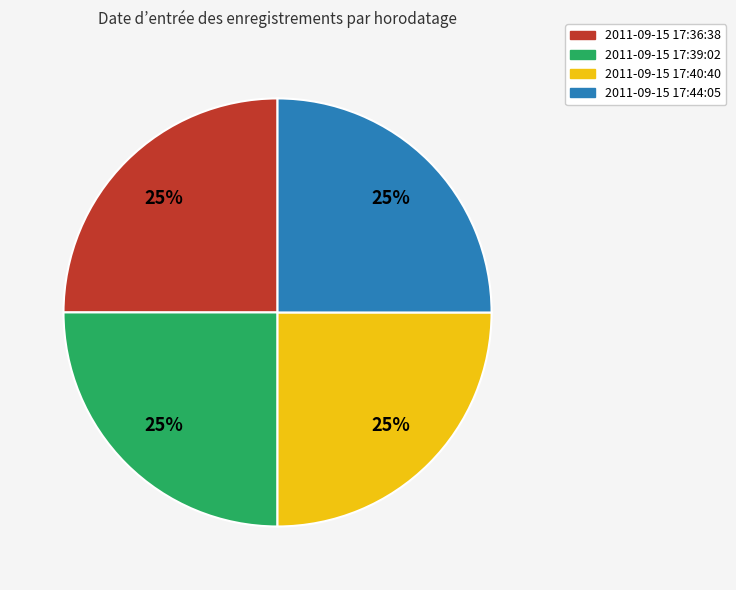

To the nearest percent, what portion does 2011-09-15 17:44:05 represent?

25%